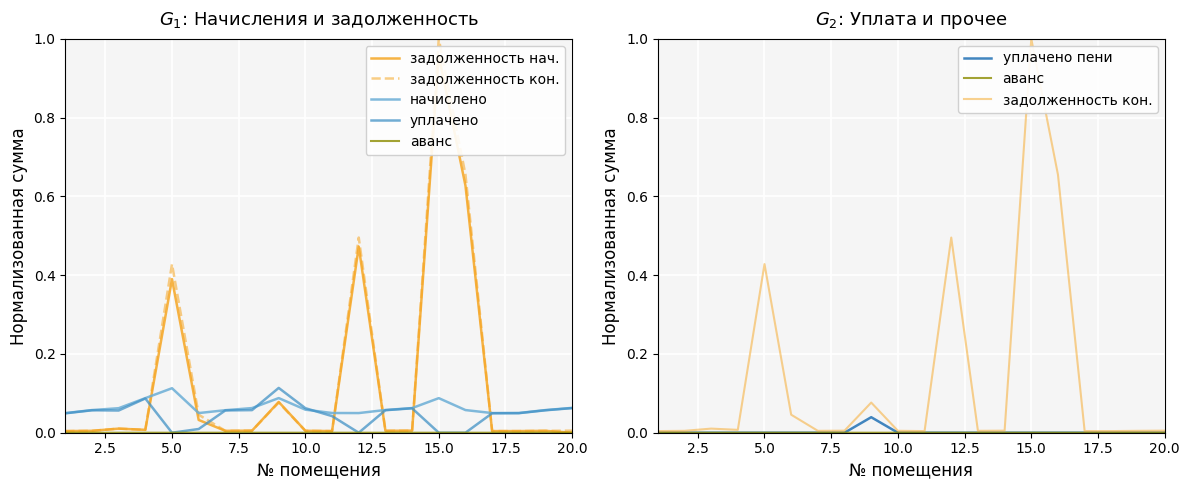

Which series changed the most between 17.5 and 9?

уплачено